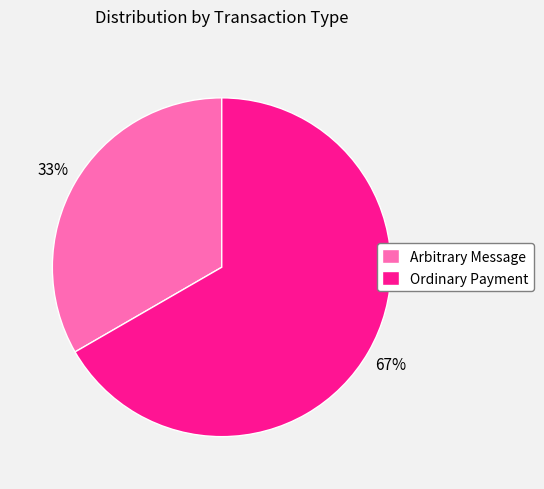

To the nearest percent, what portion does Arbitrary Message represent?

33%